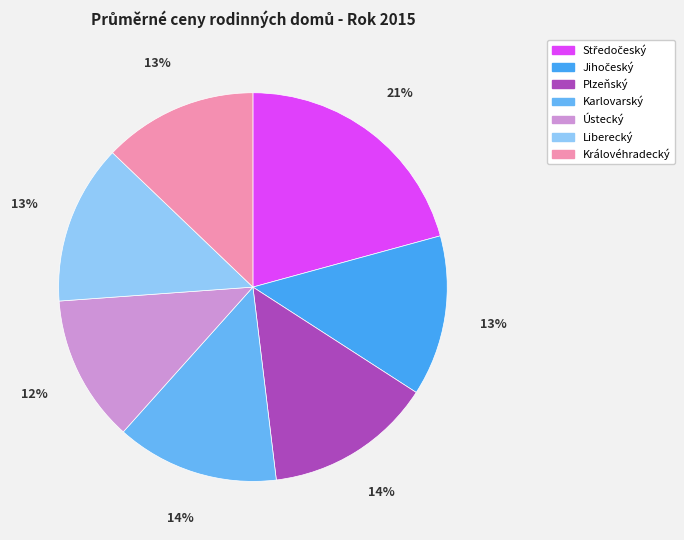

How many slices are in this pie chart?

7